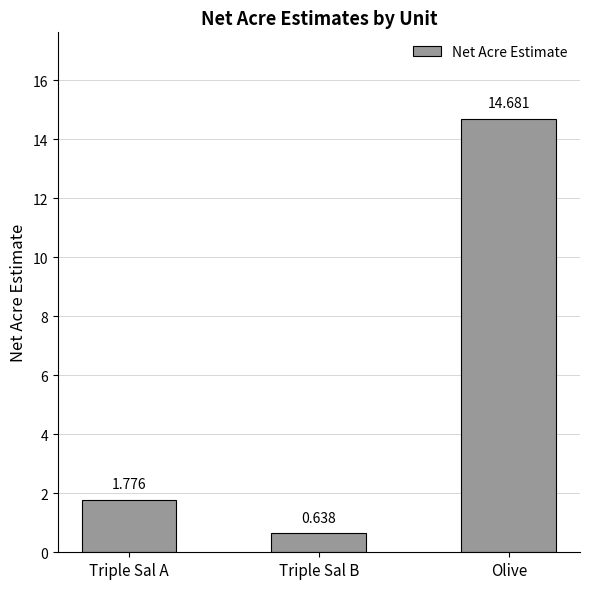

Which label corresponds to the largest value in the chart?

Olive